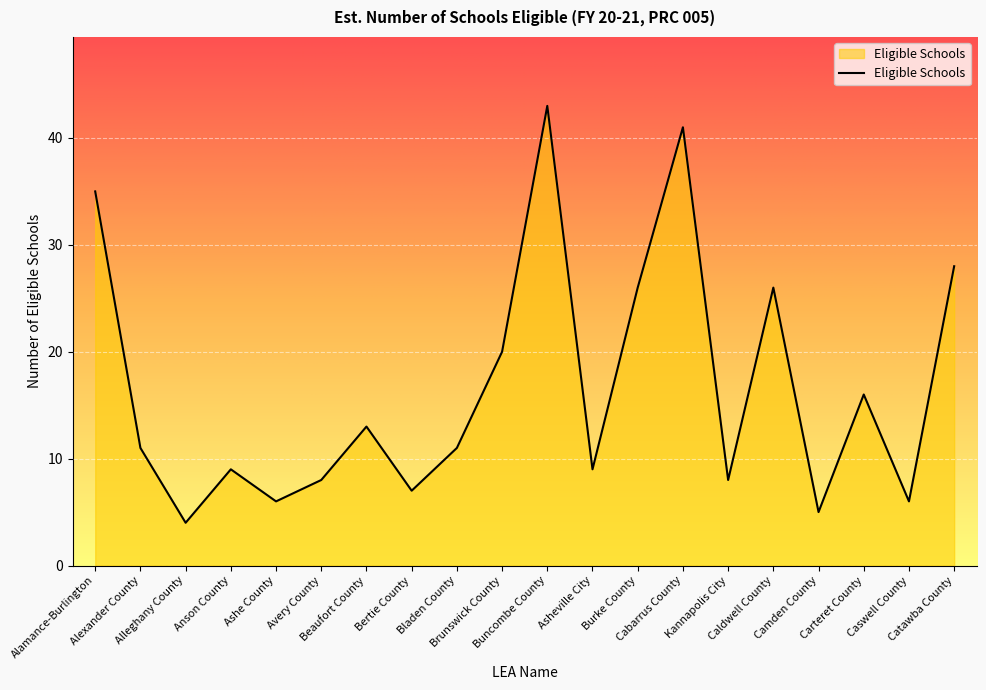

What is the greatest value displayed?

43